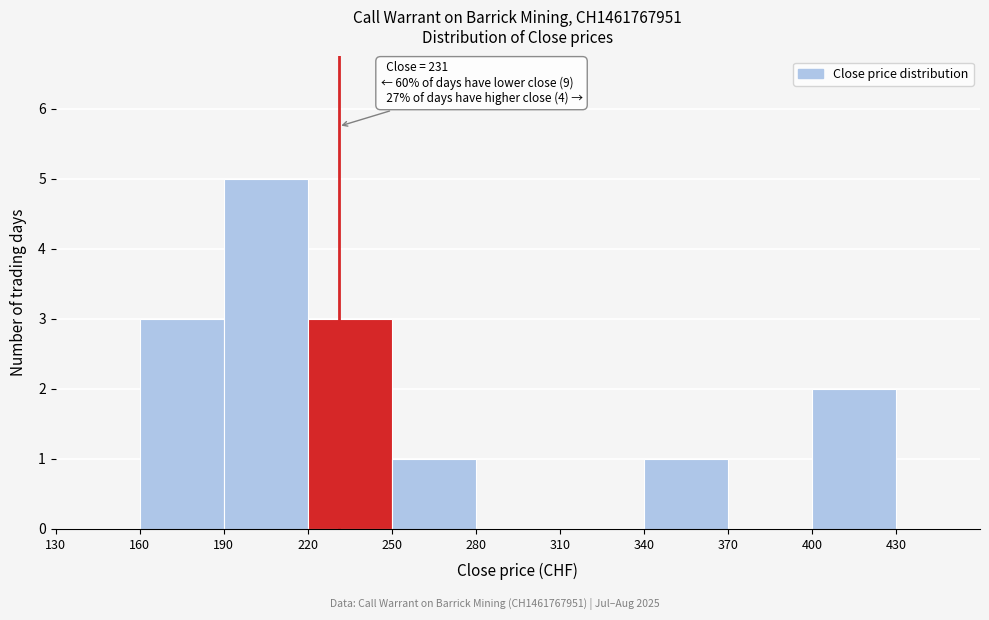

Over which range of the x-axis is the bar tallest?

190 to 220